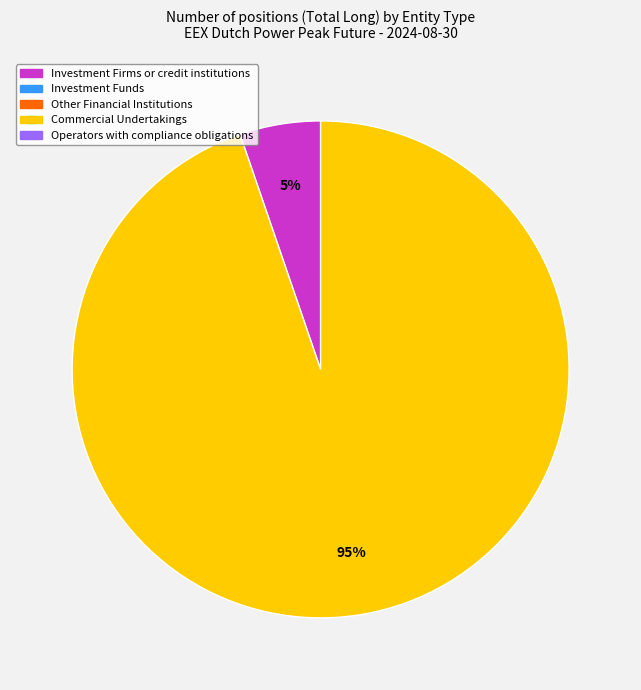

Is there any slice that represents more than half of the pie?

Yes